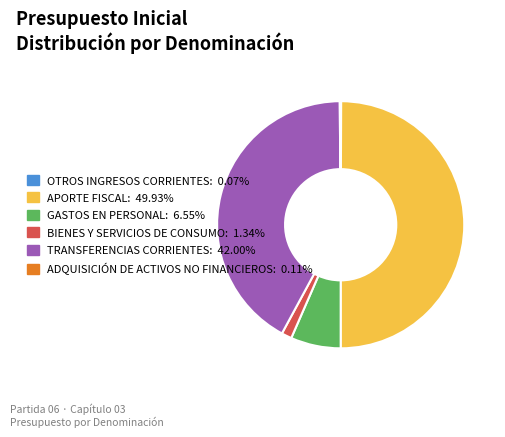

Which slice is the largest?

APORTE FISCAL